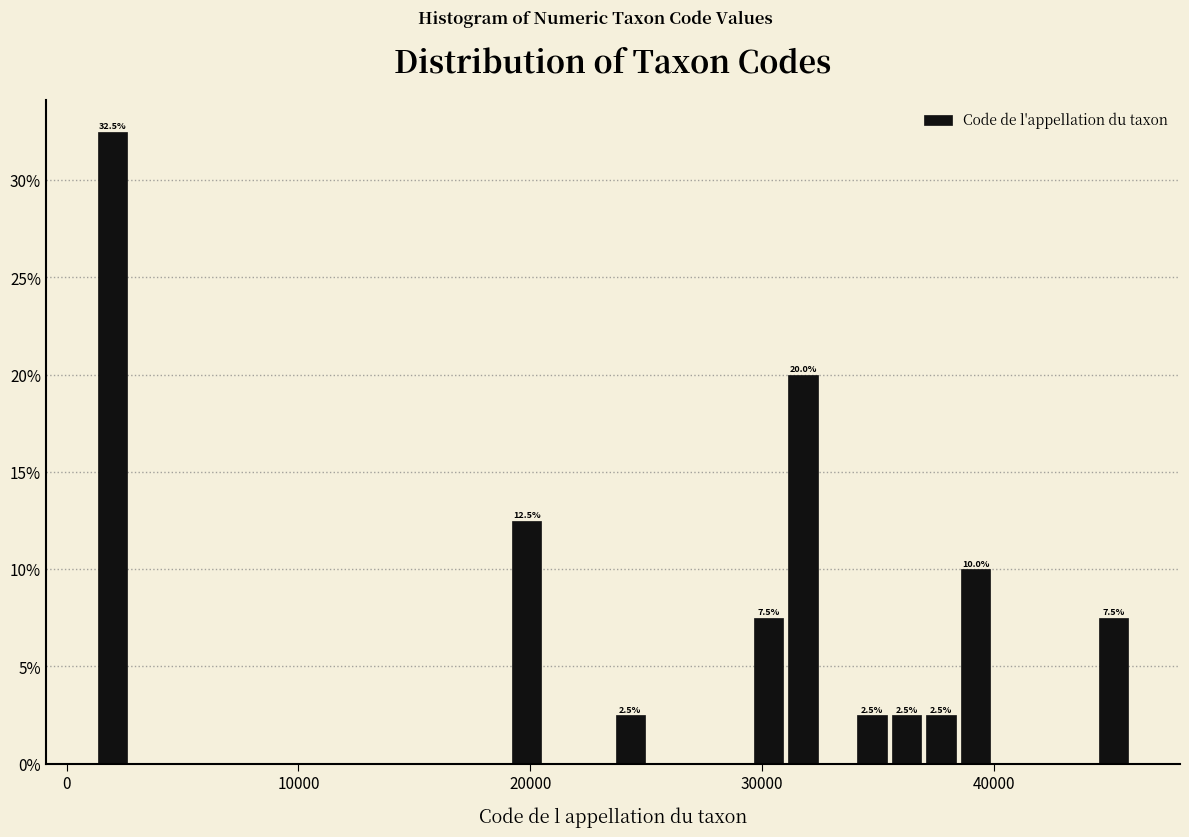

Around what value on the x-axis is the tallest bar? Give the approximate position of its centre, as read against the axis.

2000